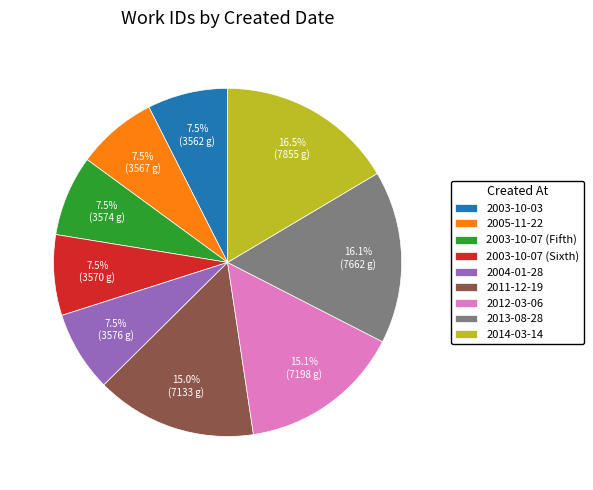

To the nearest percent, what is the difference between the largest and smallest slice percentages?

9%